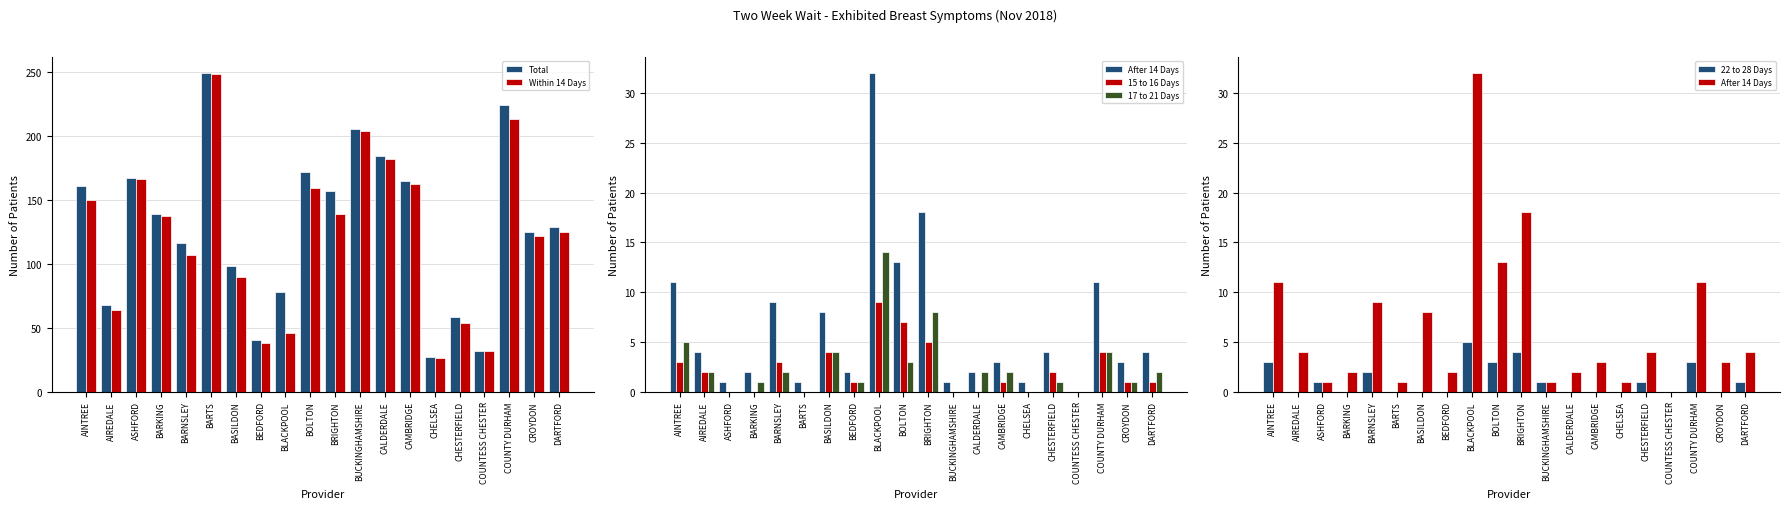

Reading left to right, transcribe all the data shown in this chart.

Total: 161	68	167	139	116	249	98	40	78	172	157	205	184	165	27	58	32	224	125	129
Within 14 Days: 150	64	166	137	107	248	90	38	46	159	139	204	182	162	26	54	32	213	122	125
After 14 Days: 11	4	1	2	9	1	8	2	32	13	18	1	2	3	1	4	0	11	3	4
15 to 16 Days: 3	2	0	0	3	0	4	1	9	7	5	0	0	1	0	2	0	4	1	1
17 to 21 Days: 5	2	0	1	2	0	4	1	14	3	8	0	2	2	0	1	0	4	1	2
22 to 28 Days: 3	0	1	0	2	0	0	0	5	3	4	1	0	0	0	1	0	3	0	1